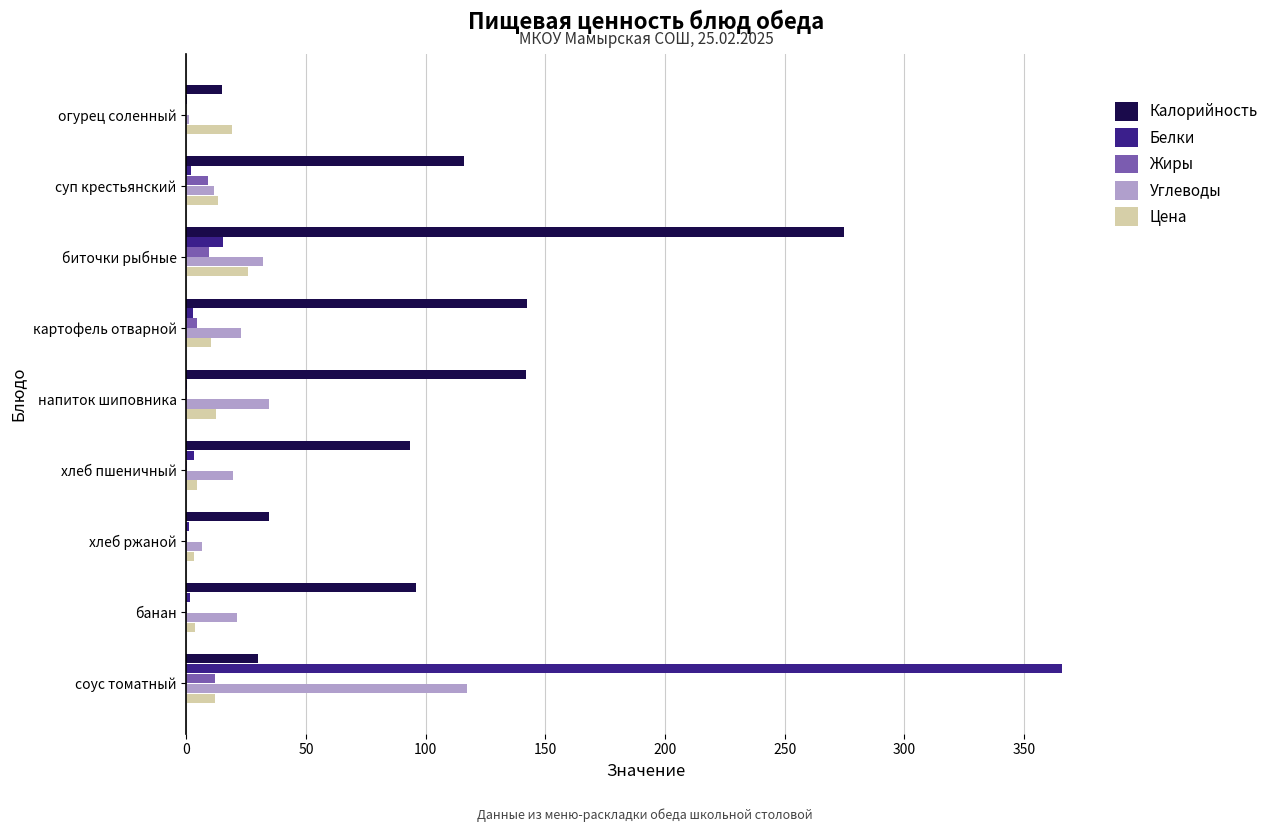

What are all the series names shown in the legend?

Калорийность, Белки, Жиры, Углеводы, Цена